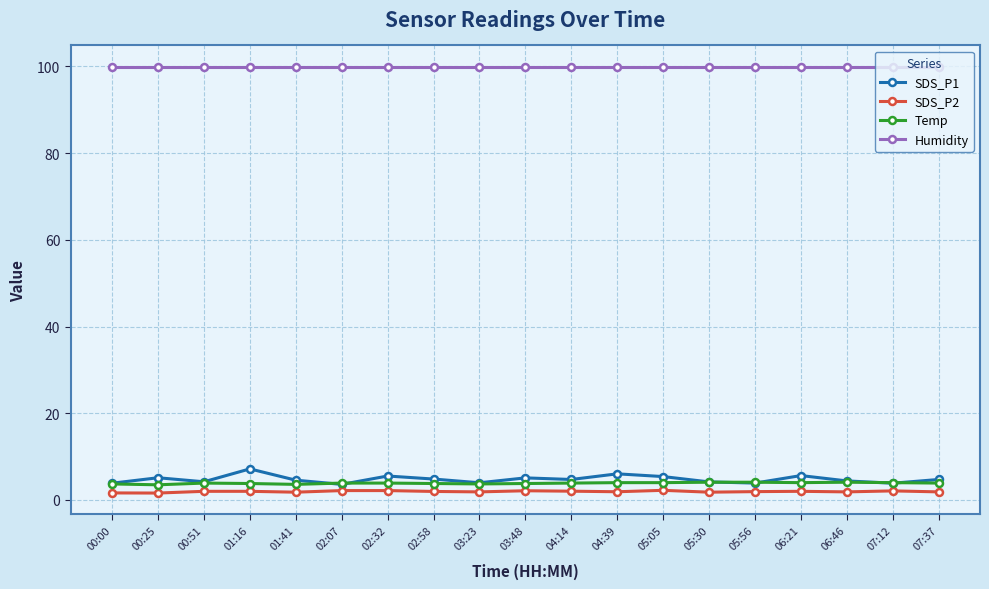

Is it true that Humidity equals 175.6 at 03:23?

False